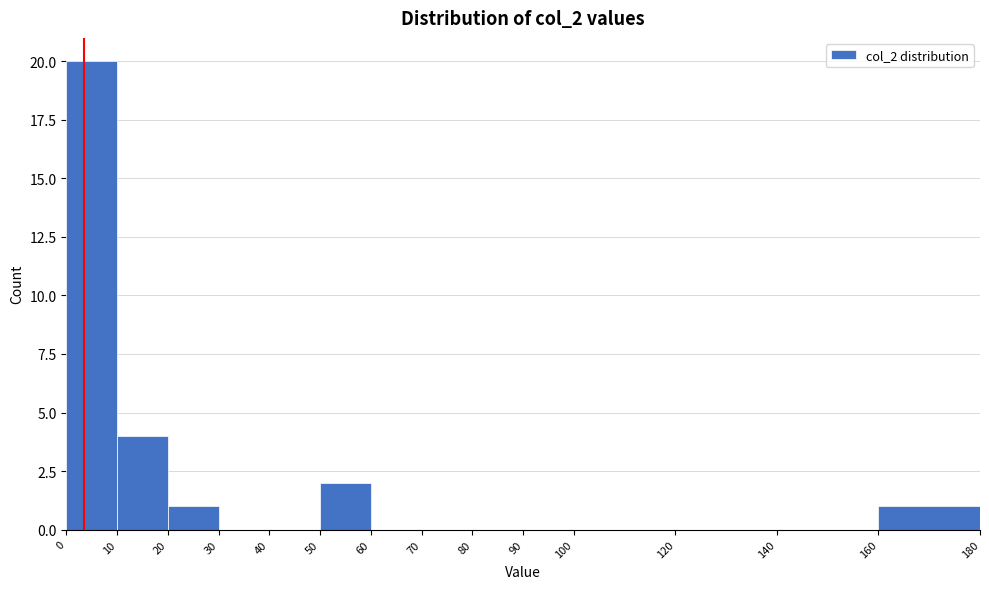

Reading left to right, transcribe this chart: for each bar, give the range it covers on the x-axis and its height. The values are not printed on the chart, so give them approximately, as read against the axis.

0 to 10: 20
10 to 20: 4
20 to 30: 1
30 to 40: 0
40 to 50: 0
50 to 60: 2
60 to 70: 0
70 to 80: 0
80 to 90: 0
90 to 100: 0
100 to 120: 0
120 to 140: 0
140 to 160: 0
160 to 180: 1